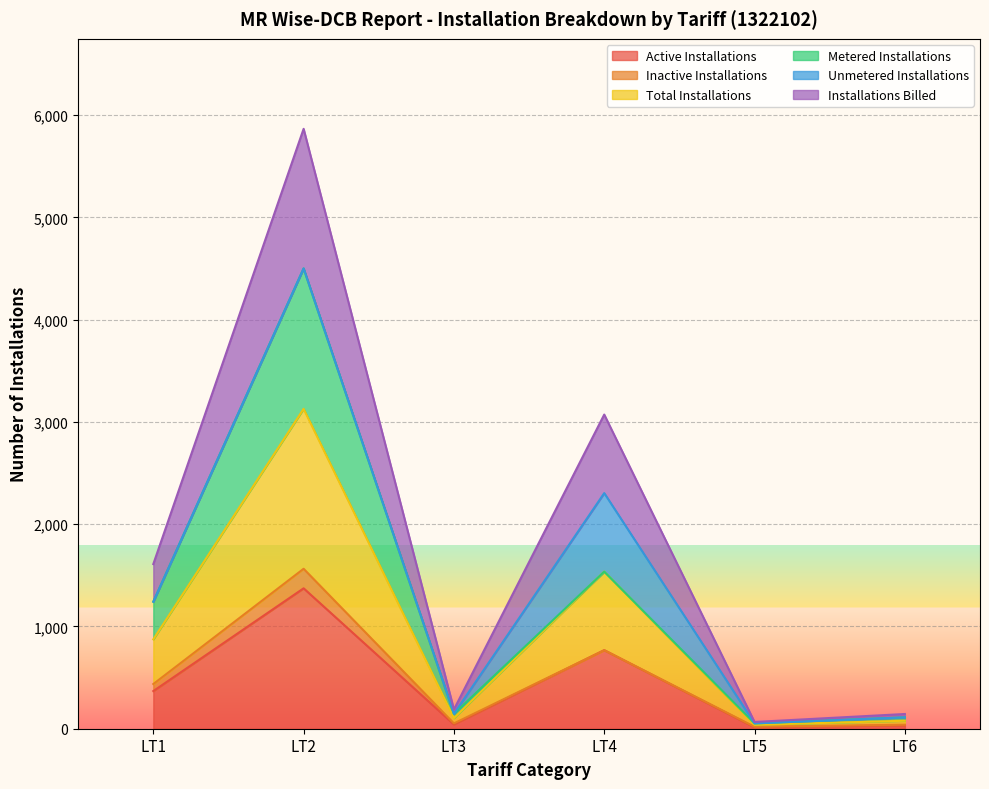

True or false: Active Installations and Installations Billed cross at least once.

False